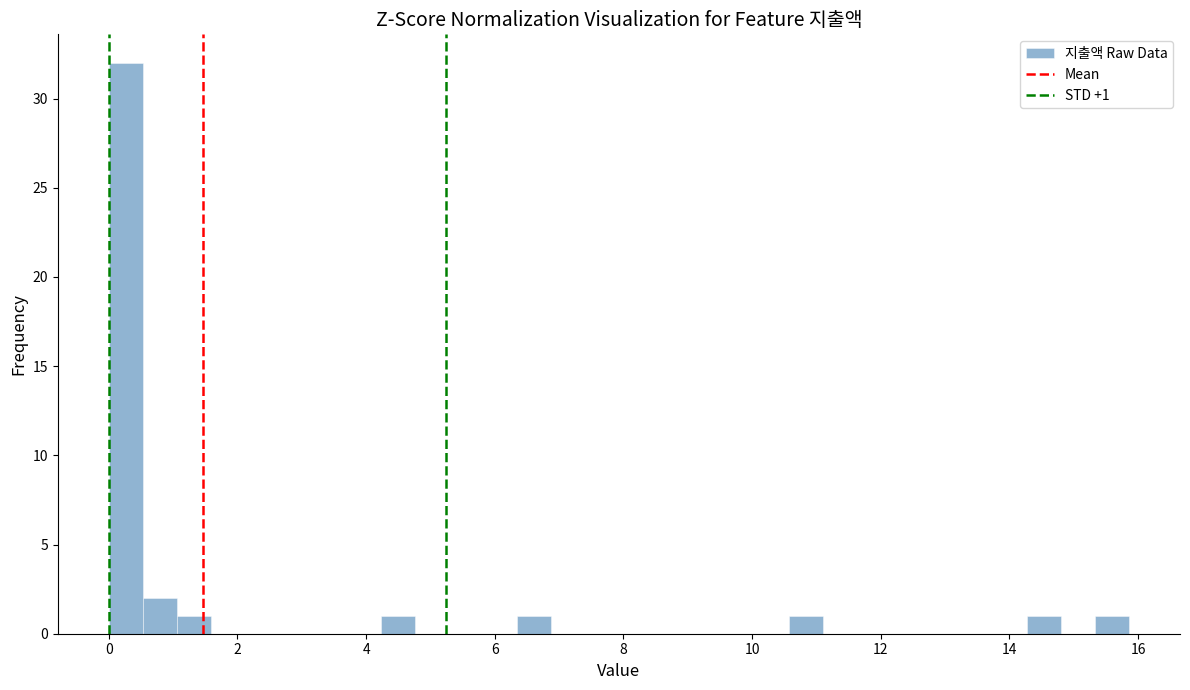

Around what value on the x-axis is the tallest bar? Give the approximate position of its centre, as read against the axis.

0.2